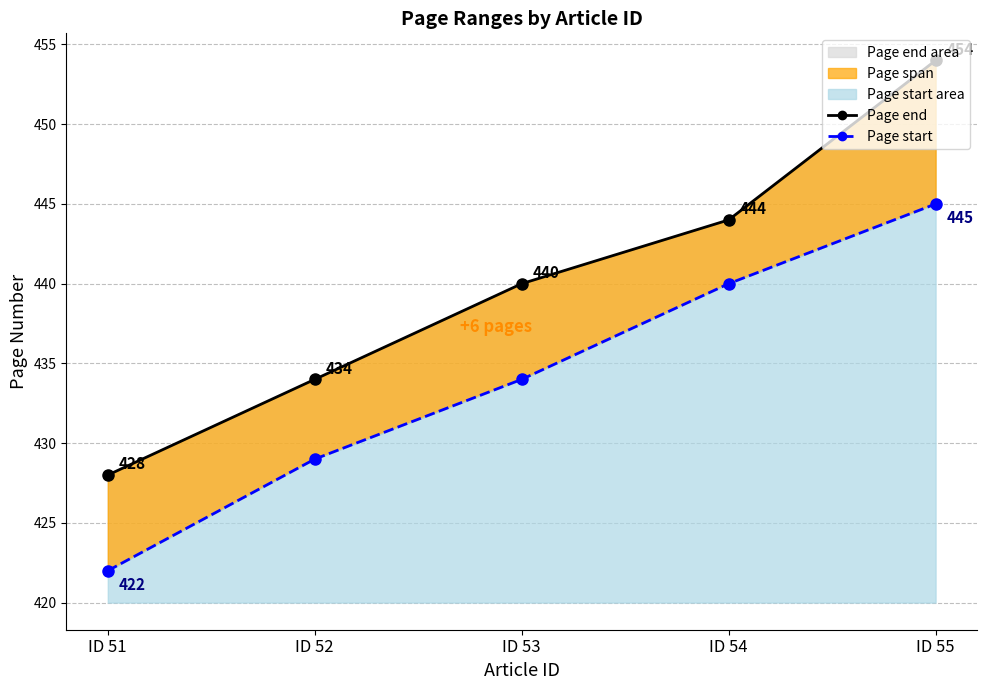

Count the number of categories in the chart.

5